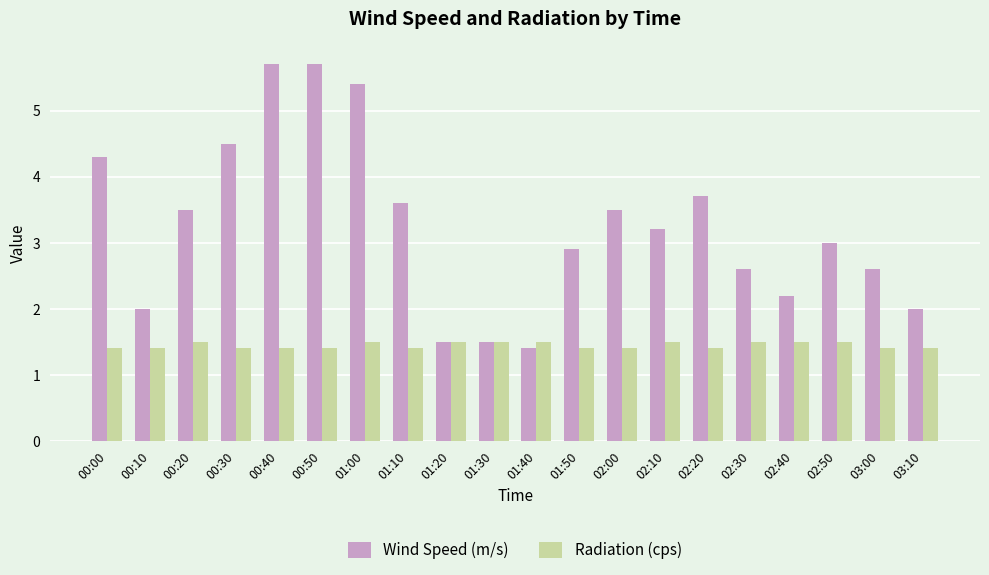

How many bars are there in total?

40